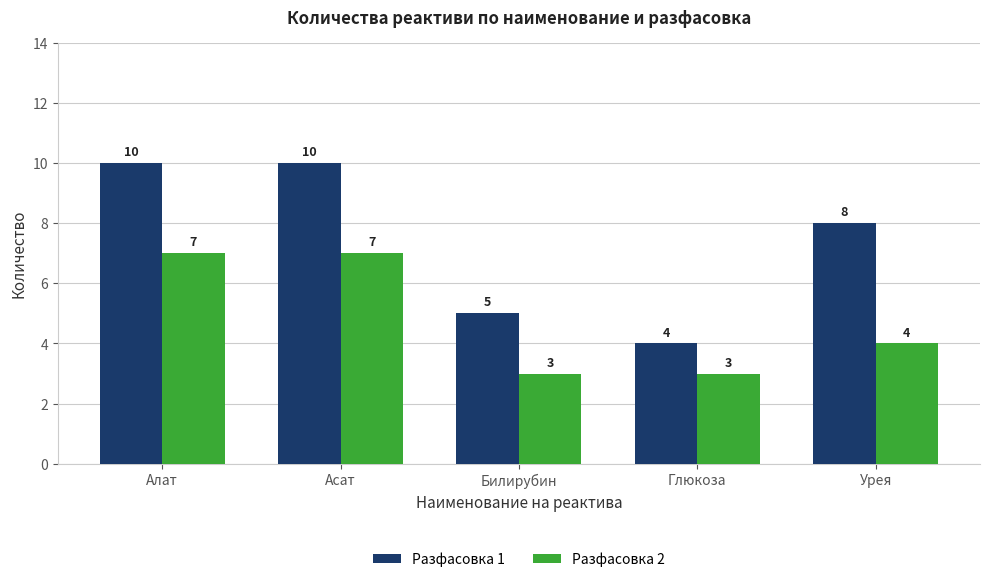

What are all the series names shown in the legend?

Разфасовка 1, Разфасовка 2